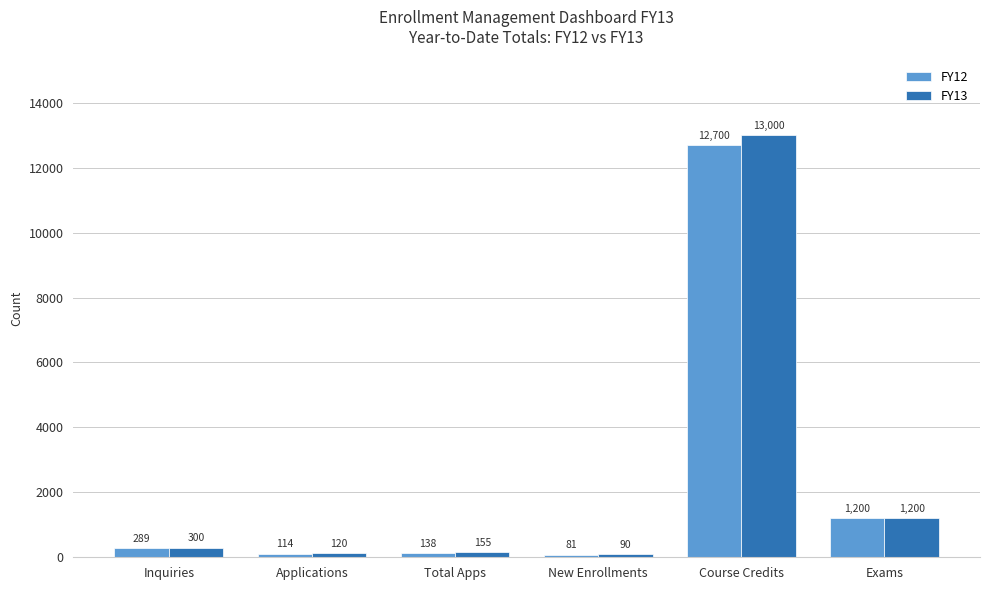

How many bars are there in total?

12